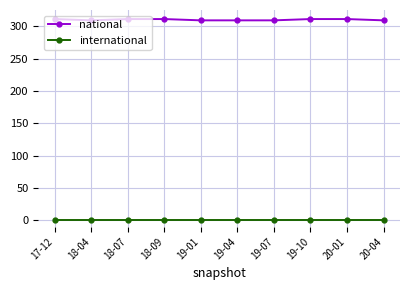

Reading right to left, what are all the values shown in this chart?

national: 309	311	311	309	309	309	311	311	309	311
international: 0	0	0	0	0	0	0	0	0	0